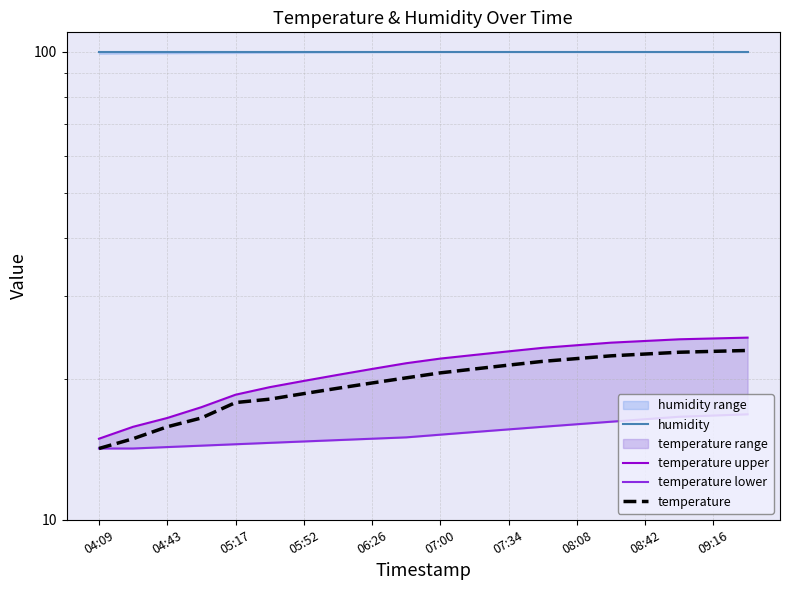

True or false: temperature upper has a value of 23.9 at 15.

True